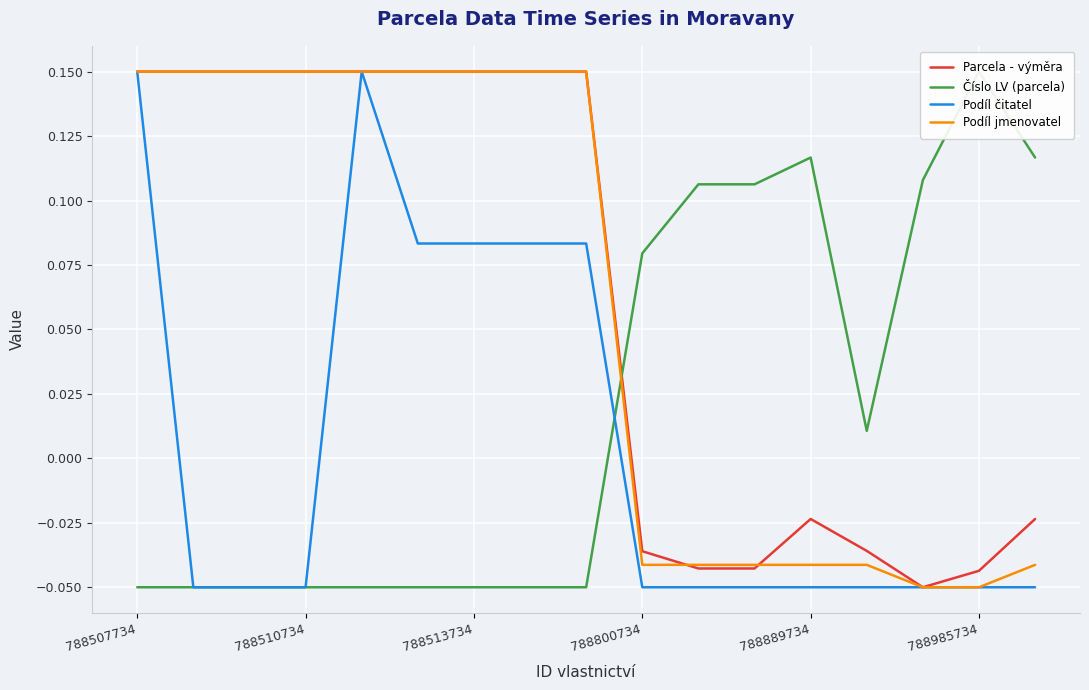

Where does the Podíl čitatel series first go above 0?

788507734